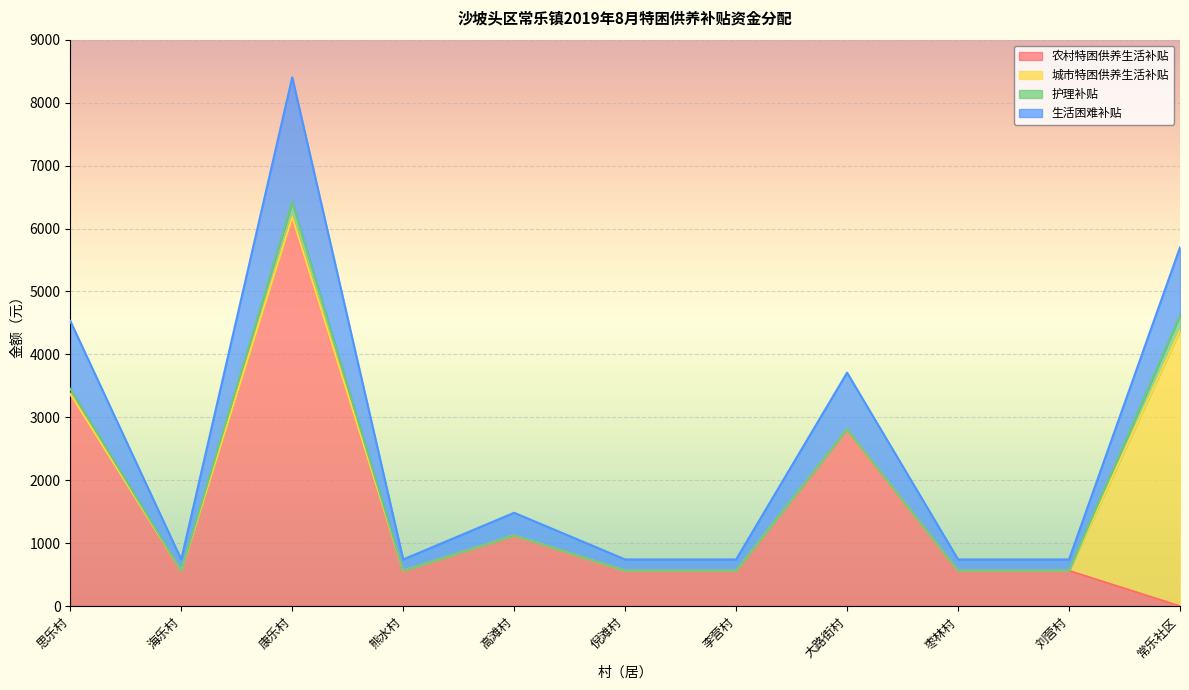

How many data points does each series have?

11